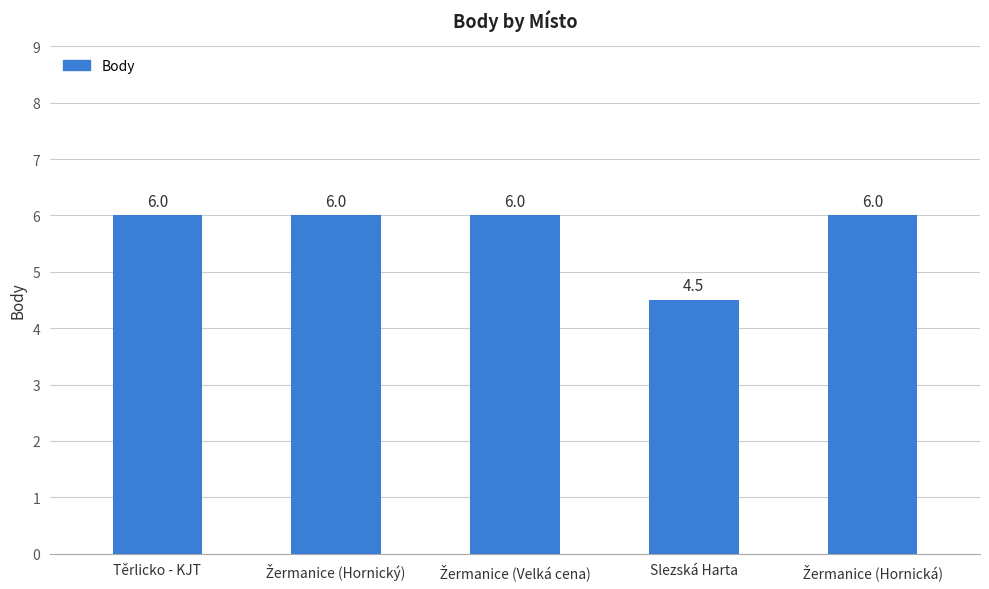

Is it true that the value at Slezská Harta is 4.5?

True